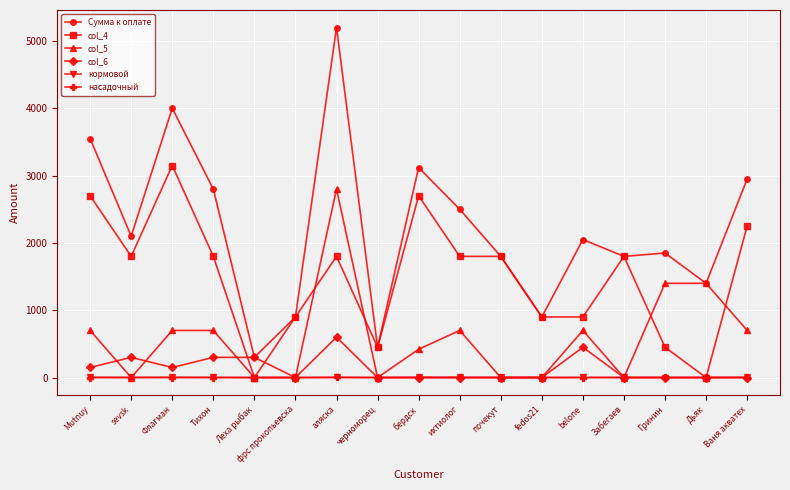

Is this an area chart (filled region under the line)?

No